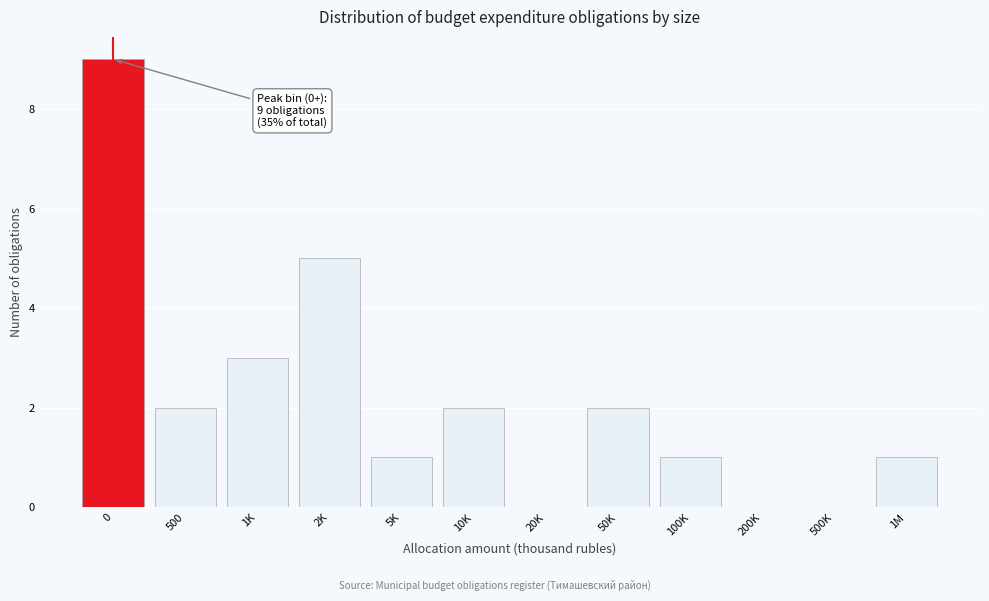

Reading left to right, what are all the values shown in this chart?

0=9	500=2	1K=3	2K=5	5K=1	10K=2	20K=0	50K=2	100K=1	200K=0	500K=0	1M=1